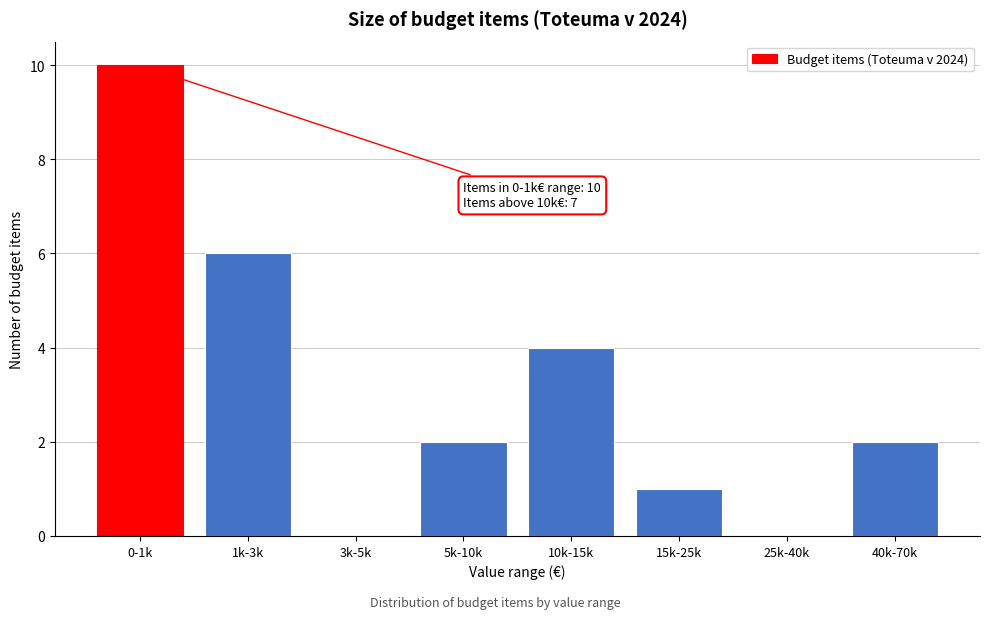

What is the sum of all values?

25